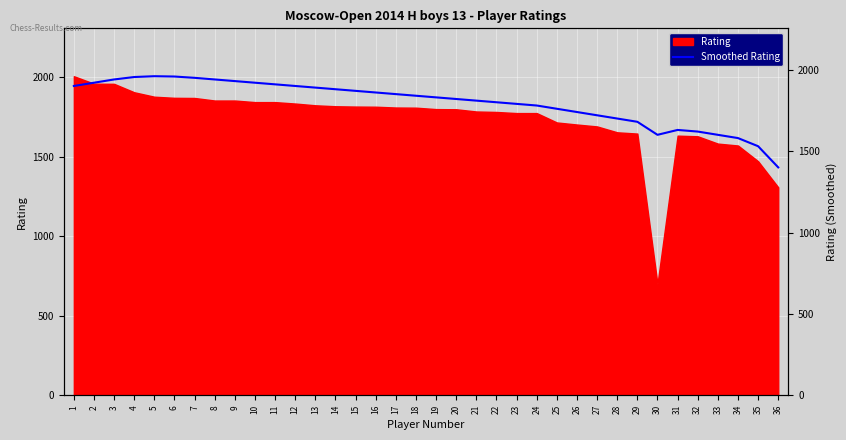

What is the value of the 31st point from the left?

1630